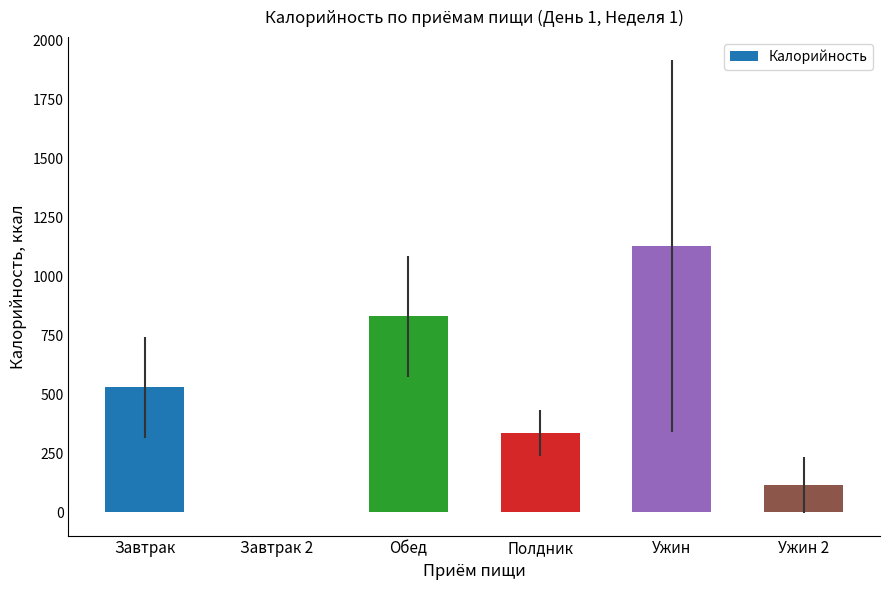

What is the greatest value displayed?

1130.7